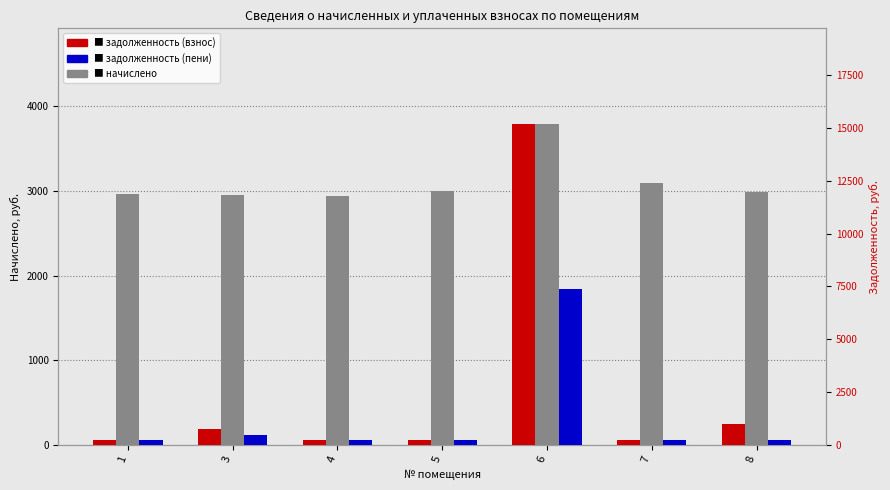

At which label is начислено closest to 3361?

7